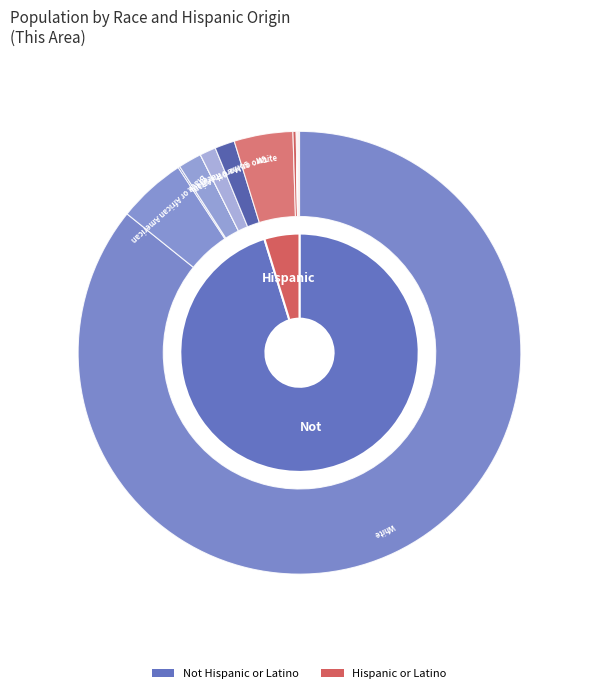

Which slice is the smallest?

Native Hawaiian and Other Pacific